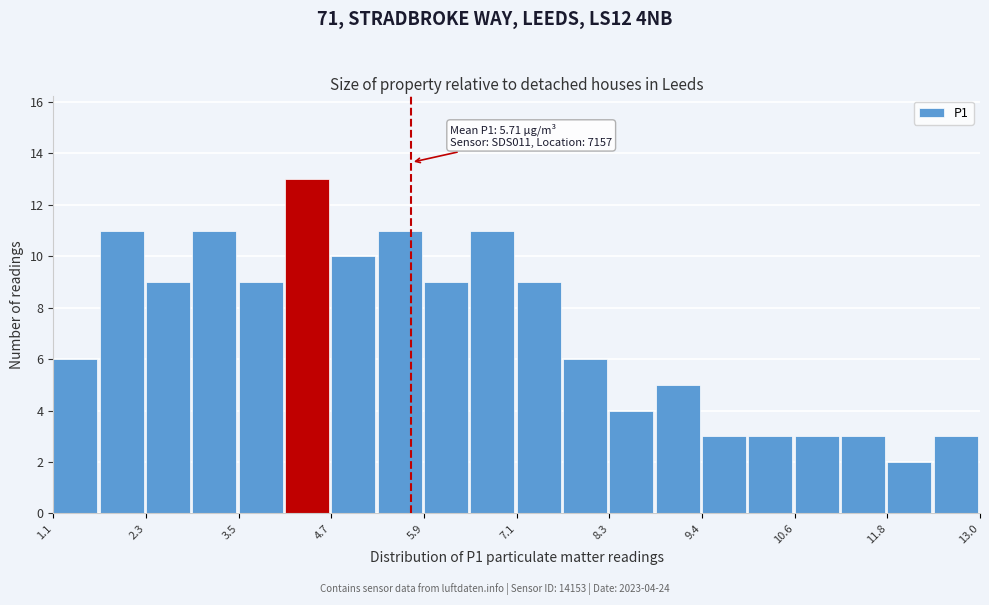

Read against the x-axis, roughly where is the centre of the tallest bar?

4.4